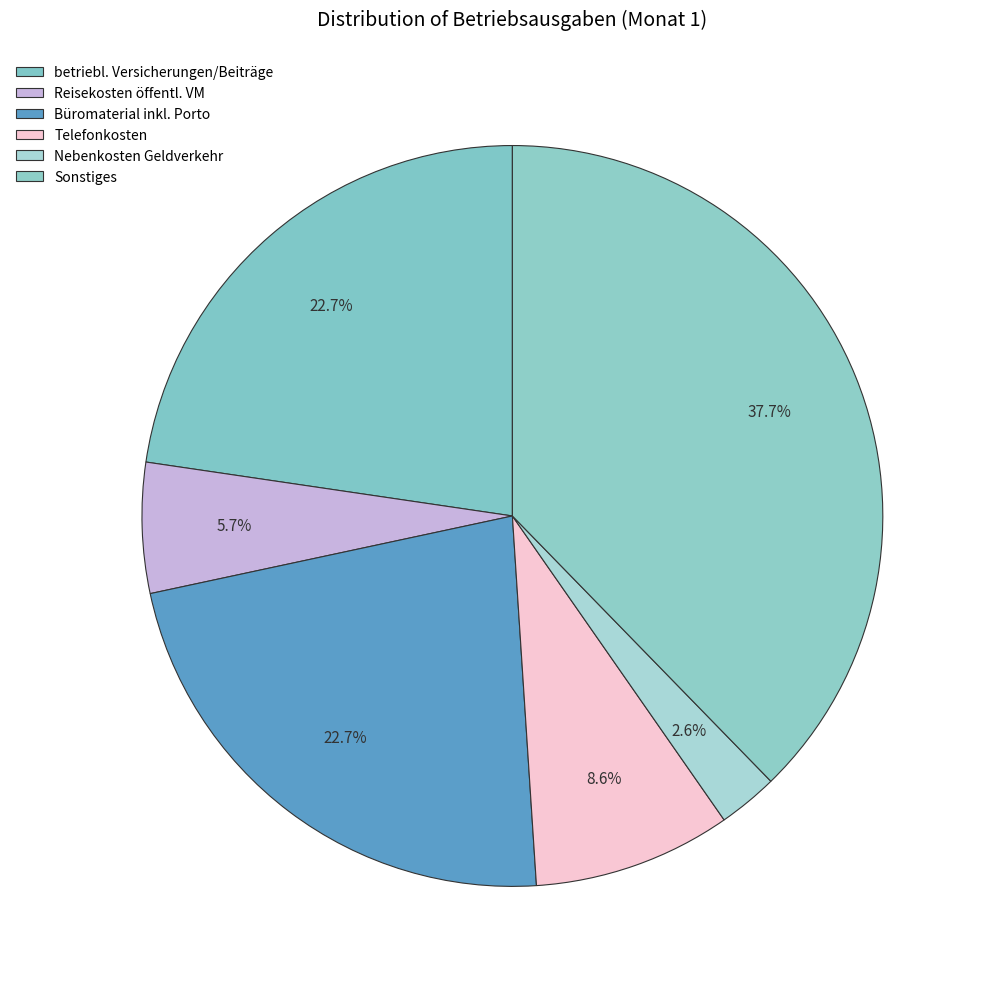

How many segments does this pie chart have?

6